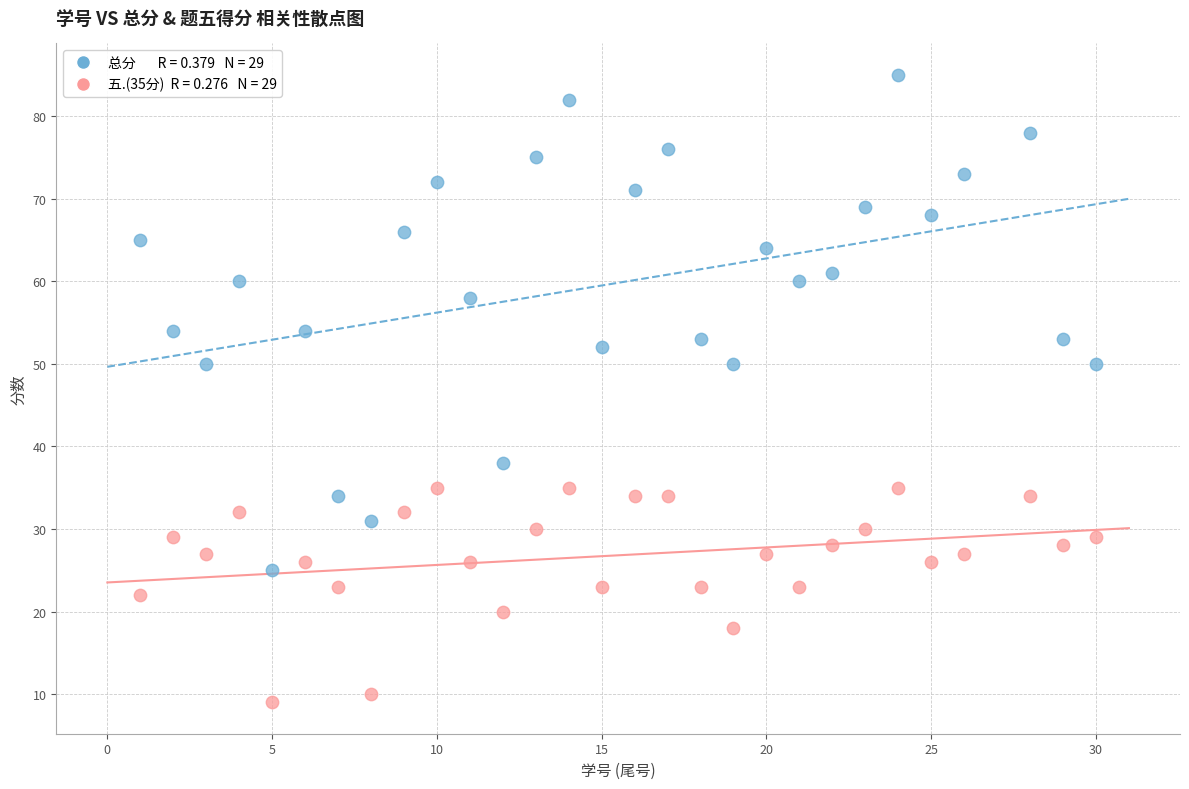

Across all data points, what is the range of Y values (max minus min)?

76